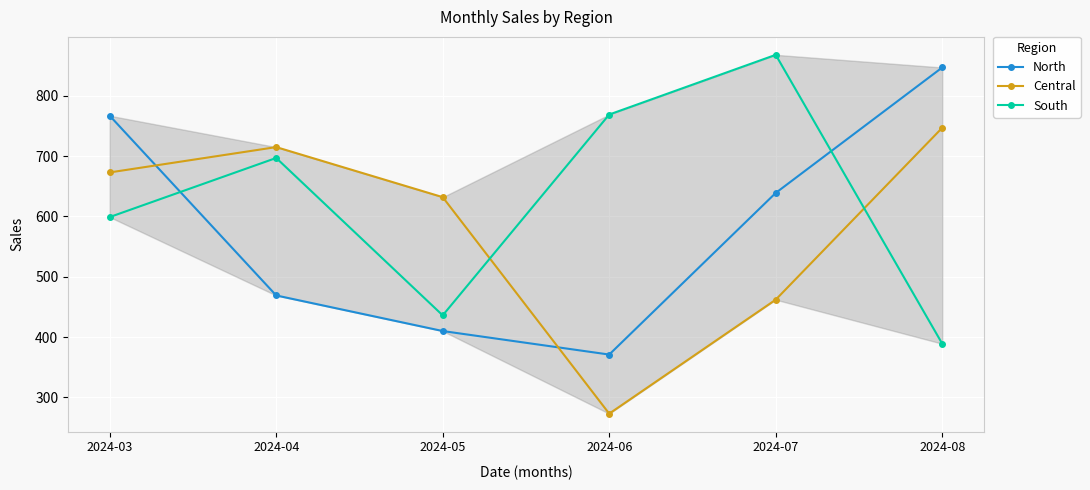

In North, how many points are lower than both neighbors (excluding endpoints)?

1